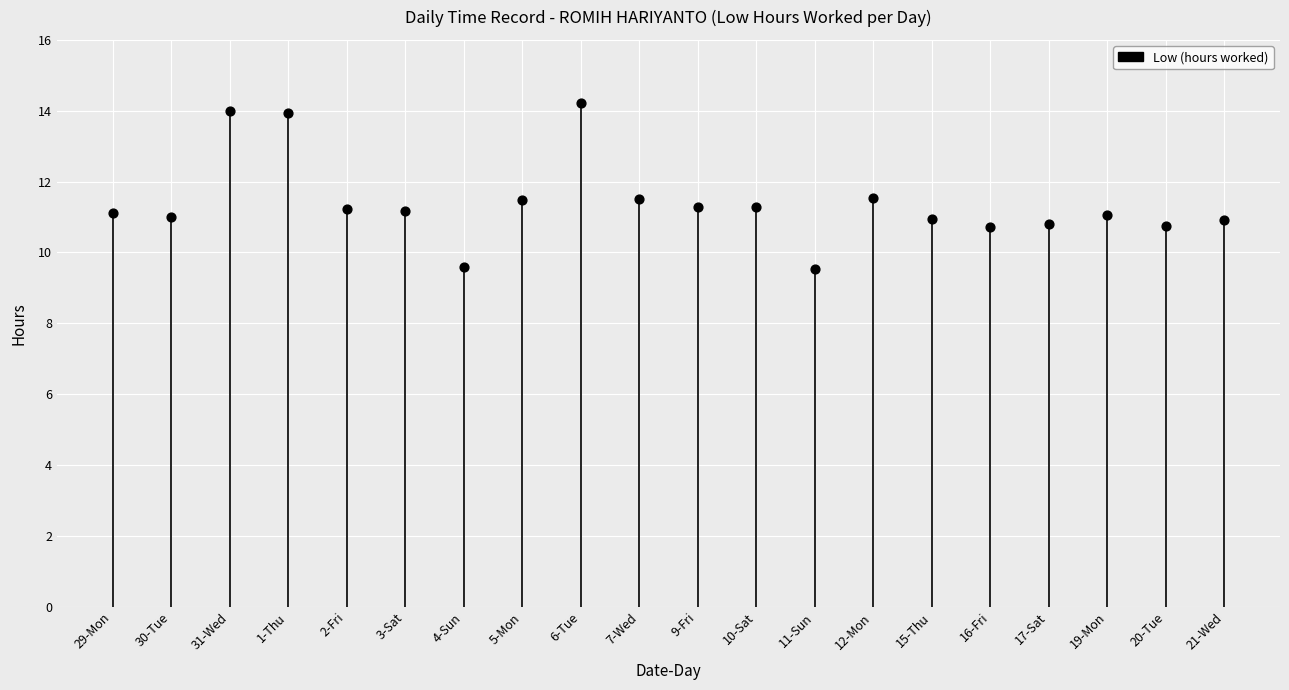

What is the range of Y values (max minus min)?

4.7